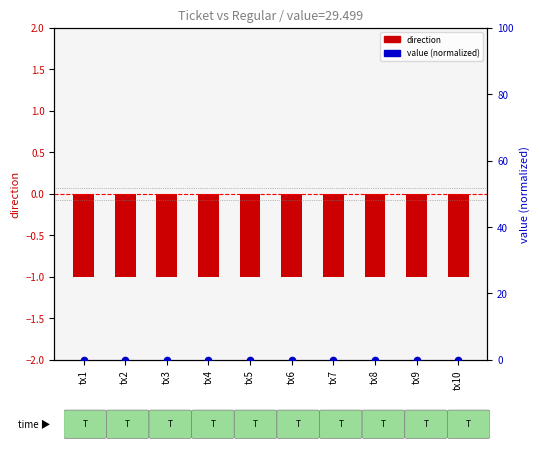

Is the value of value (normalized 0-100) at tx10 greater than the value of direction (Ticket) at tx6?

Yes